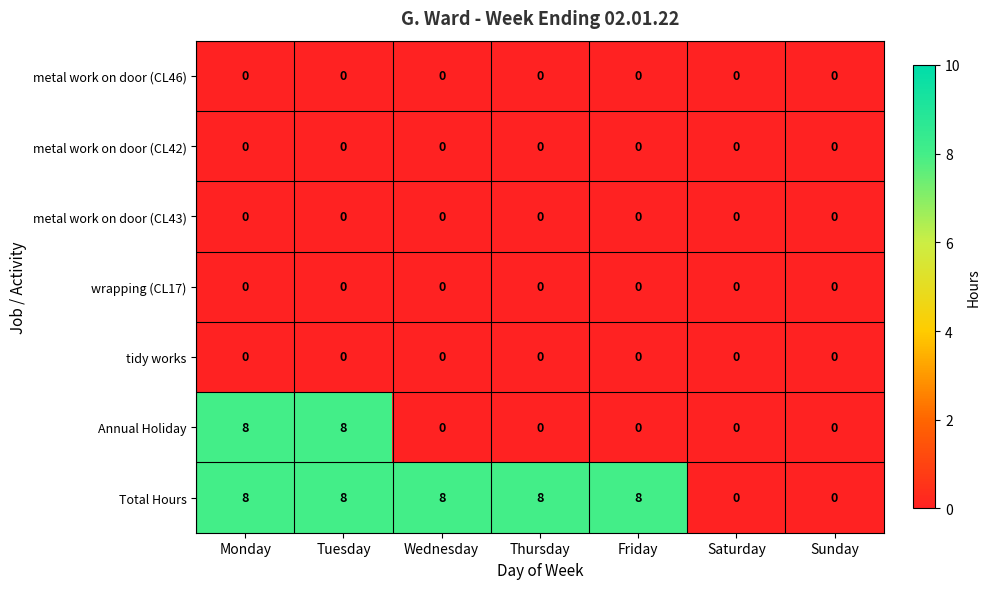

What is the spread (max minus min) of values at Tuesday?

8